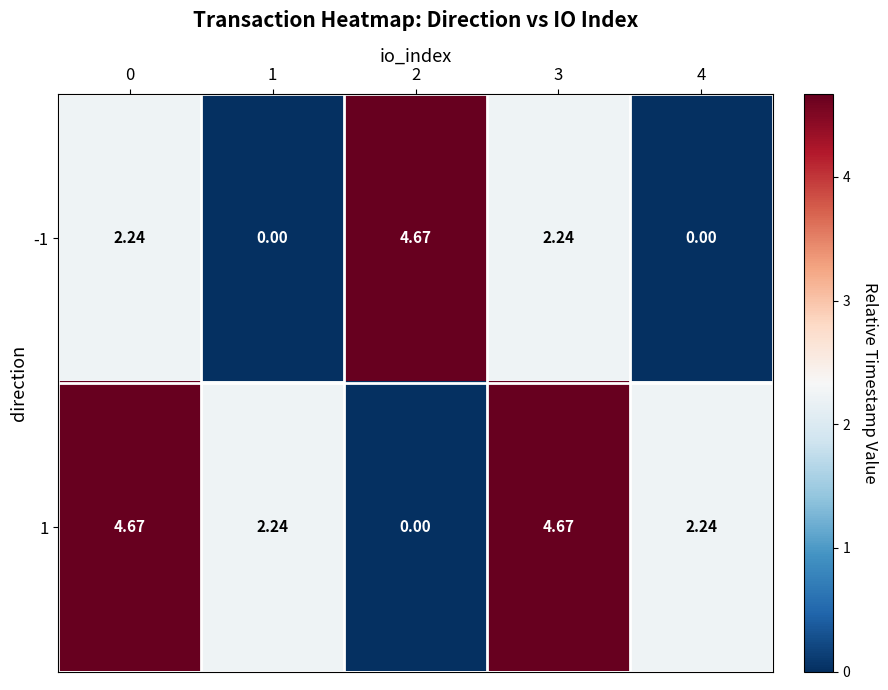

How many data points does each series have?

5